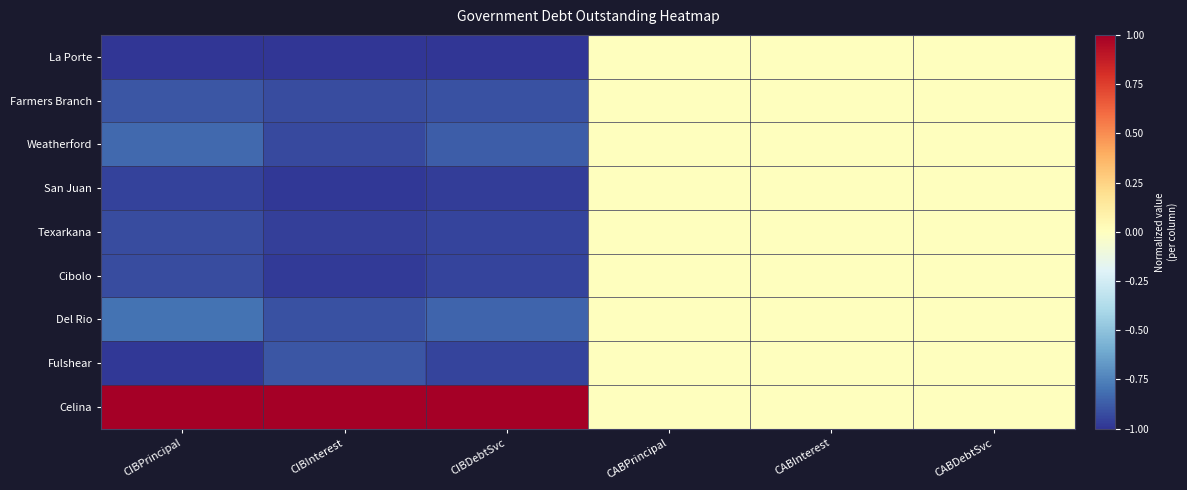

How many categories are shown in the chart?

6